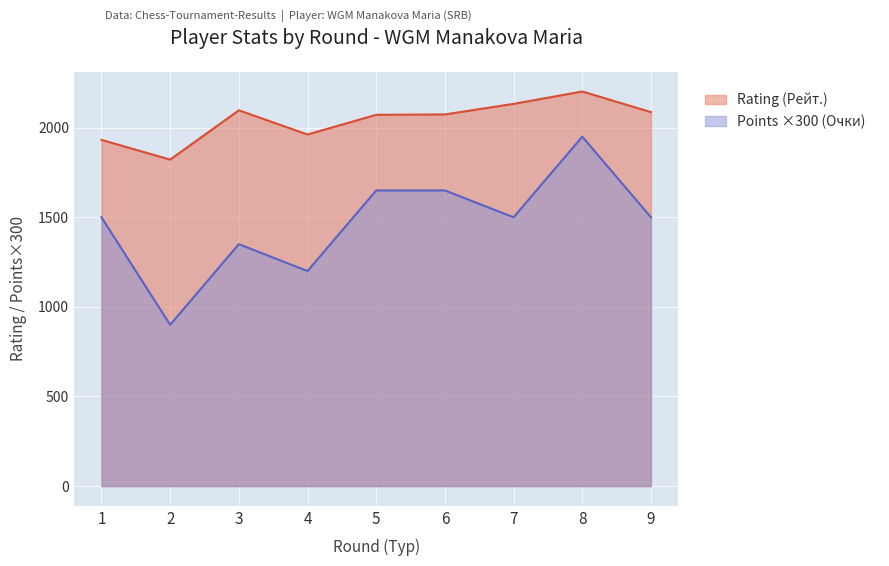

What is the difference between the second highest and second lowest values in the Rating (Рейт.) series?

201